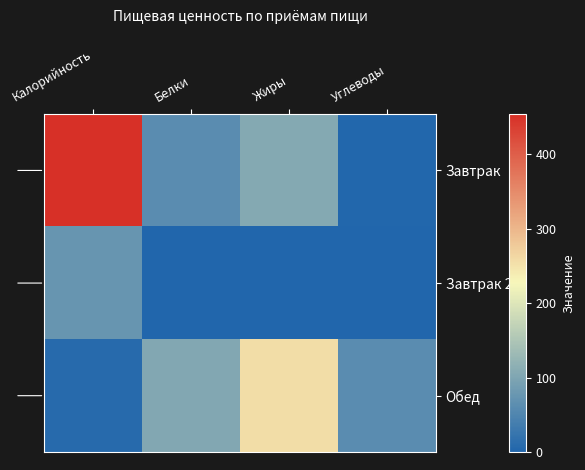

Rank the series by their average value, from highest to lowest.

Завтрак, Обед, Завтрак 2